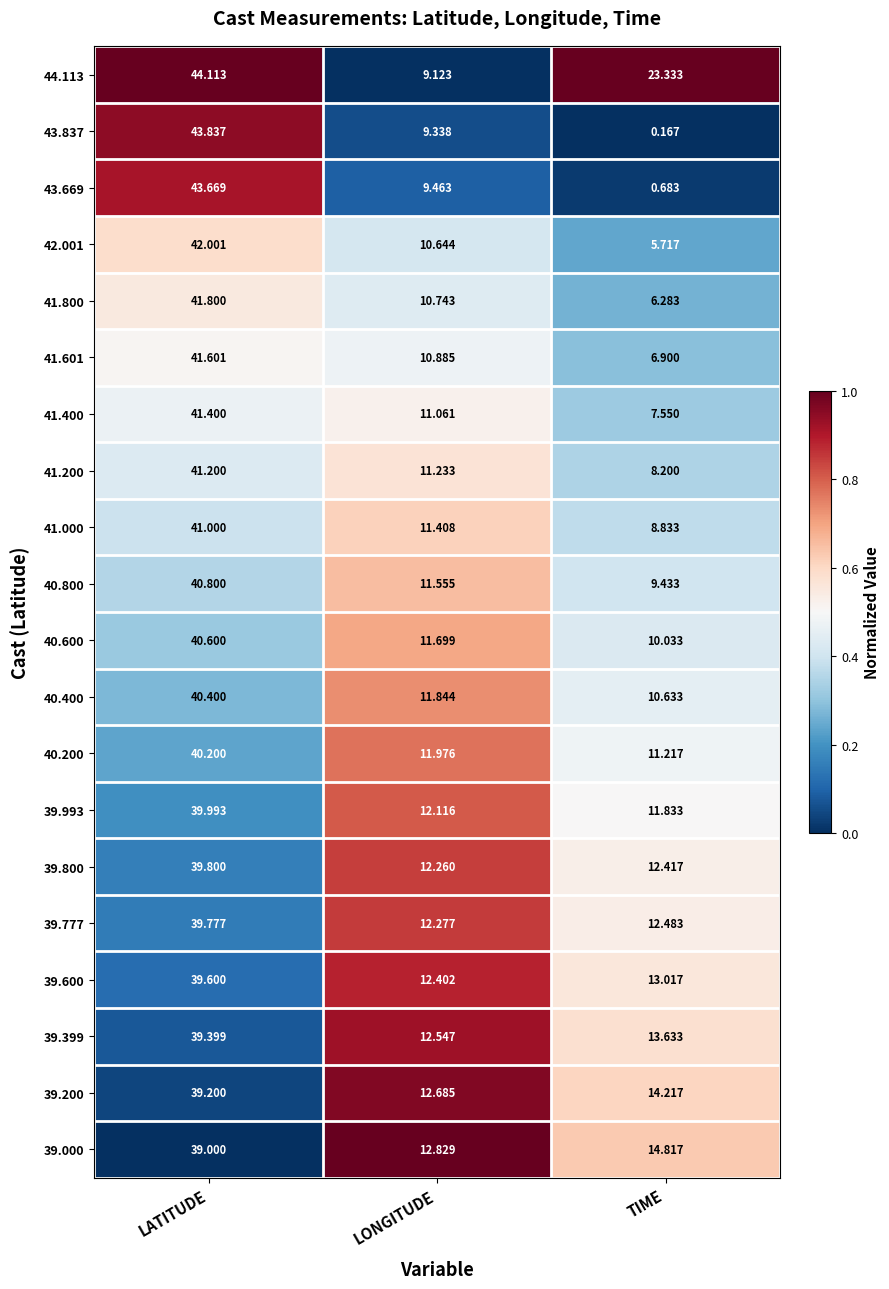

What is the difference between the highest and lowest values at TIME?

23.2